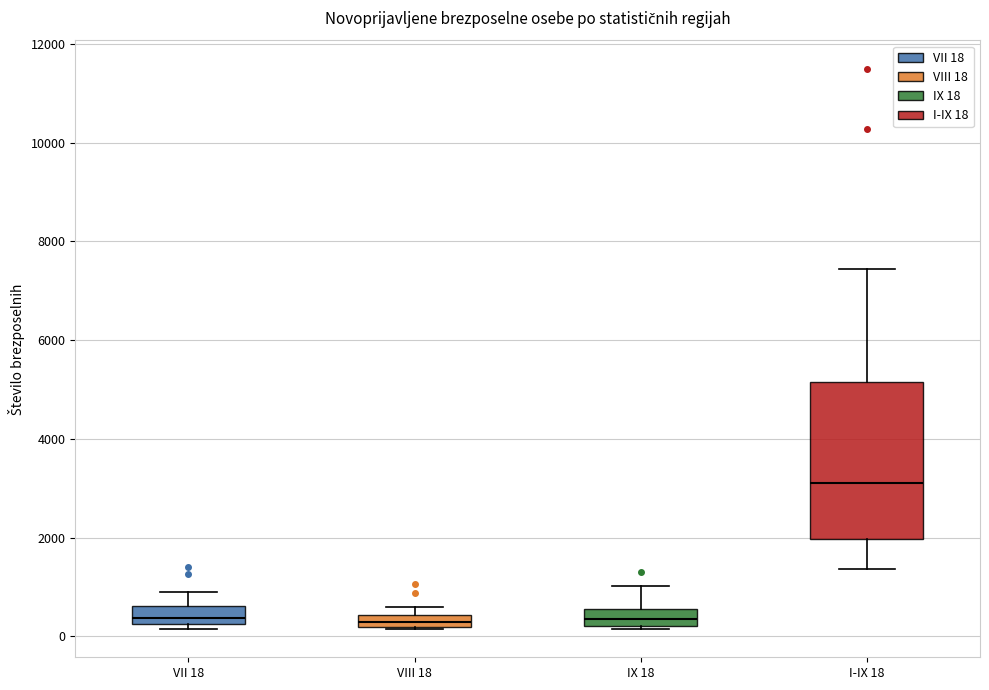

Where does the upper whisker of the box for IX 18 end on the y-axis? The values are not printed on the chart, so give them approximately, as read against the axis.

1000